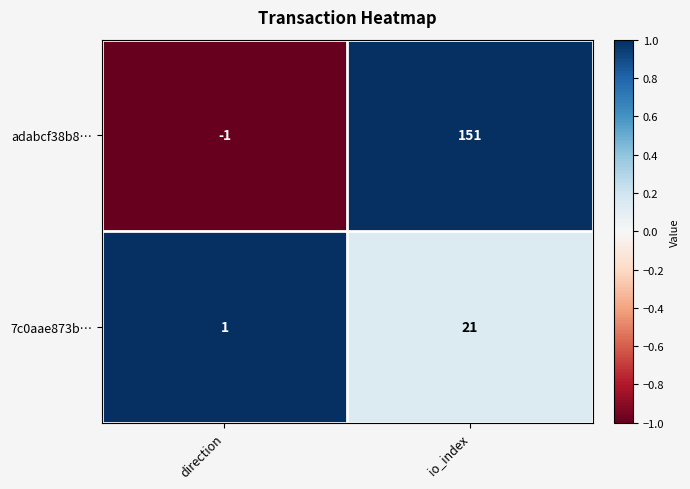

Reading right to left, extract all data points from this chart.

adabcf38b8…: io_index=151	direction=-1
7c0aae873b…: io_index=21	direction=1